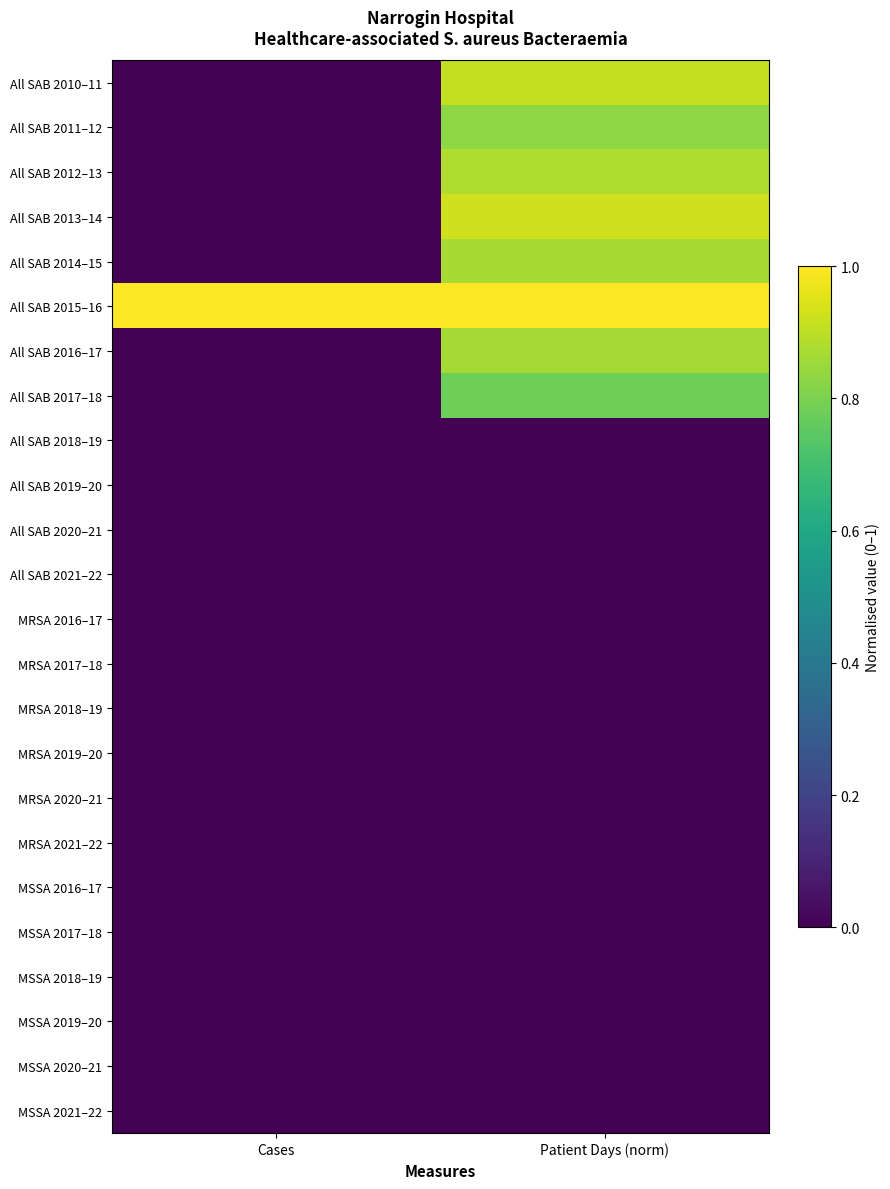

Reading left to right, transcribe all the data shown in this chart.

All SAB 2010–11: Cases=0.0	Patient Days (norm)=0.9
All SAB 2011–12: Cases=0.0	Patient Days (norm)=0.8
All SAB 2012–13: Cases=0.0	Patient Days (norm)=0.9
All SAB 2013–14: Cases=0.0	Patient Days (norm)=0.9
All SAB 2014–15: Cases=0.0	Patient Days (norm)=0.9
All SAB 2015–16: Cases=1.0	Patient Days (norm)=1.0
All SAB 2016–17: Cases=0.0	Patient Days (norm)=0.9
All SAB 2017–18: Cases=0.0	Patient Days (norm)=0.8
All SAB 2018–19: Cases=0.0	Patient Days (norm)=0.0
All SAB 2019–20: Cases=0.0	Patient Days (norm)=0.0
All SAB 2020–21: Cases=0.0	Patient Days (norm)=0.0
All SAB 2021–22: Cases=0.0	Patient Days (norm)=0.0
MRSA 2016–17: Cases=0.0	Patient Days (norm)=0.0
MRSA 2017–18: Cases=0.0	Patient Days (norm)=0.0
MRSA 2018–19: Cases=0.0	Patient Days (norm)=0.0
MRSA 2019–20: Cases=0.0	Patient Days (norm)=0.0
MRSA 2020–21: Cases=0.0	Patient Days (norm)=0.0
MRSA 2021–22: Cases=0.0	Patient Days (norm)=0.0
MSSA 2016–17: Cases=0.0	Patient Days (norm)=0.0
MSSA 2017–18: Cases=0.0	Patient Days (norm)=0.0
MSSA 2018–19: Cases=0.0	Patient Days (norm)=0.0
MSSA 2019–20: Cases=0.0	Patient Days (norm)=0.0
MSSA 2020–21: Cases=0.0	Patient Days (norm)=0.0
MSSA 2021–22: Cases=0.0	Patient Days (norm)=0.0